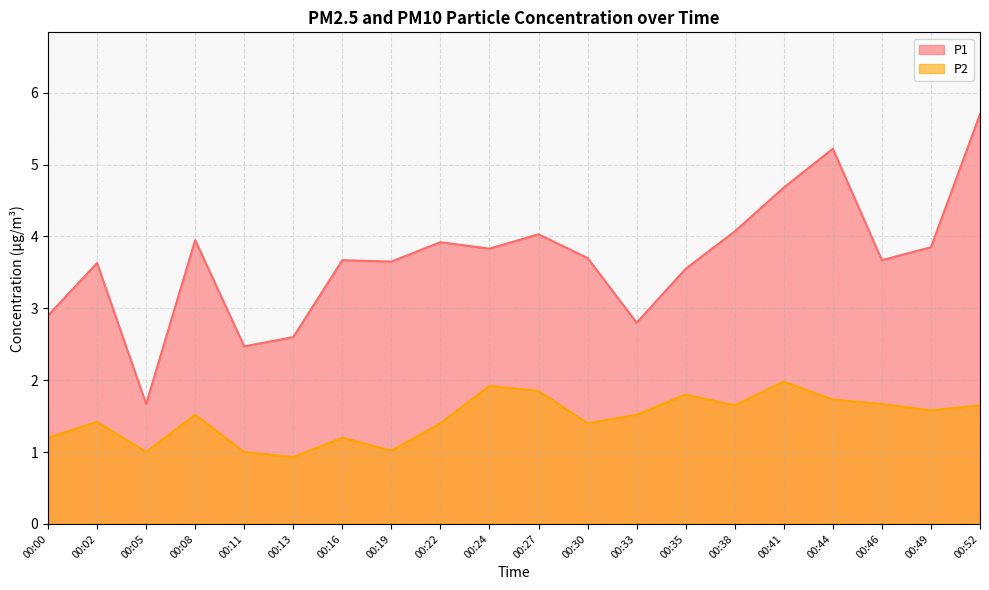

At how many categories does at least one series exceed 4?

5